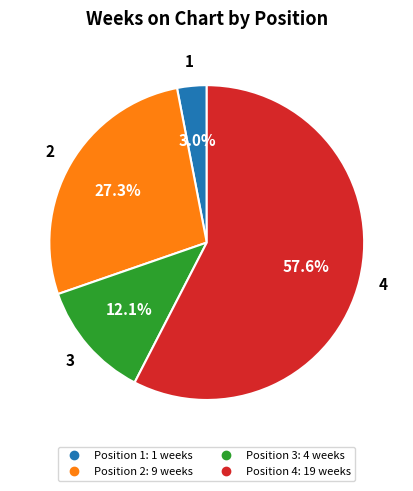

Is there a majority slice in this chart?

Yes